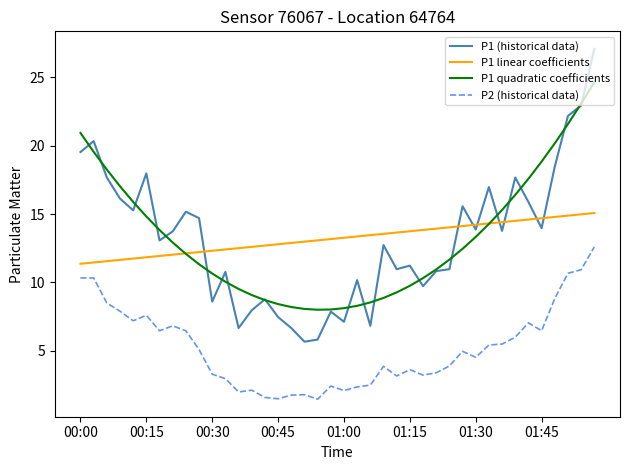

Rank the series by their maximum value, from lowest to highest.

P2 (historical data), P1 linear coefficients, P1 quadratic coefficients, P1 (historical data)